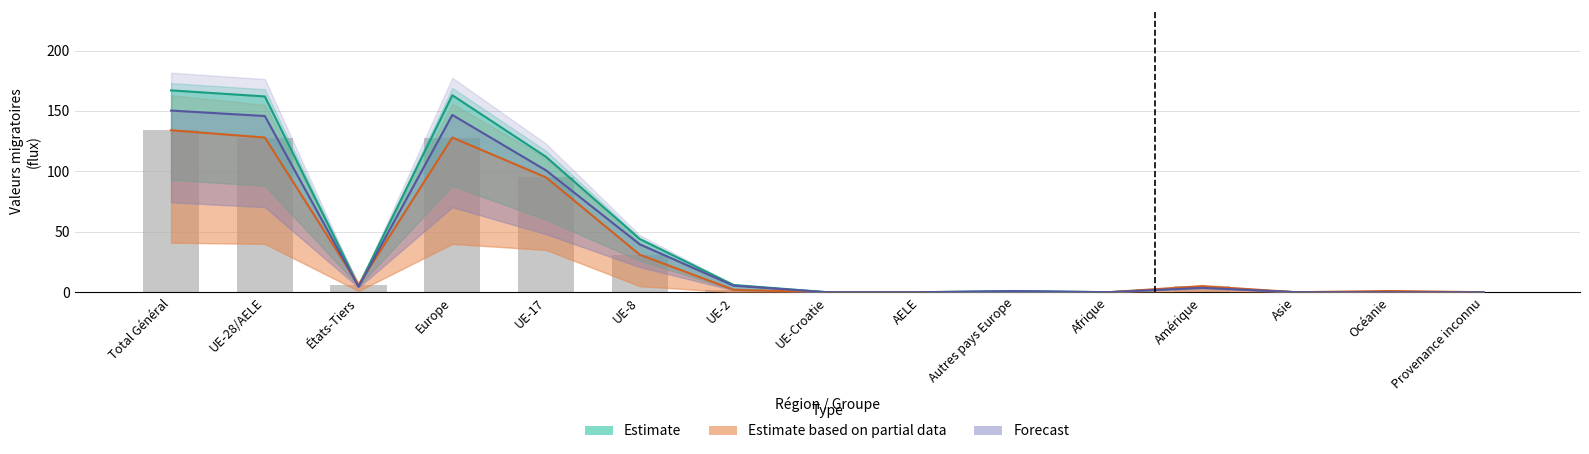

The Estimate based on partial data series shows -74.8 at Afrique. True or false?

False